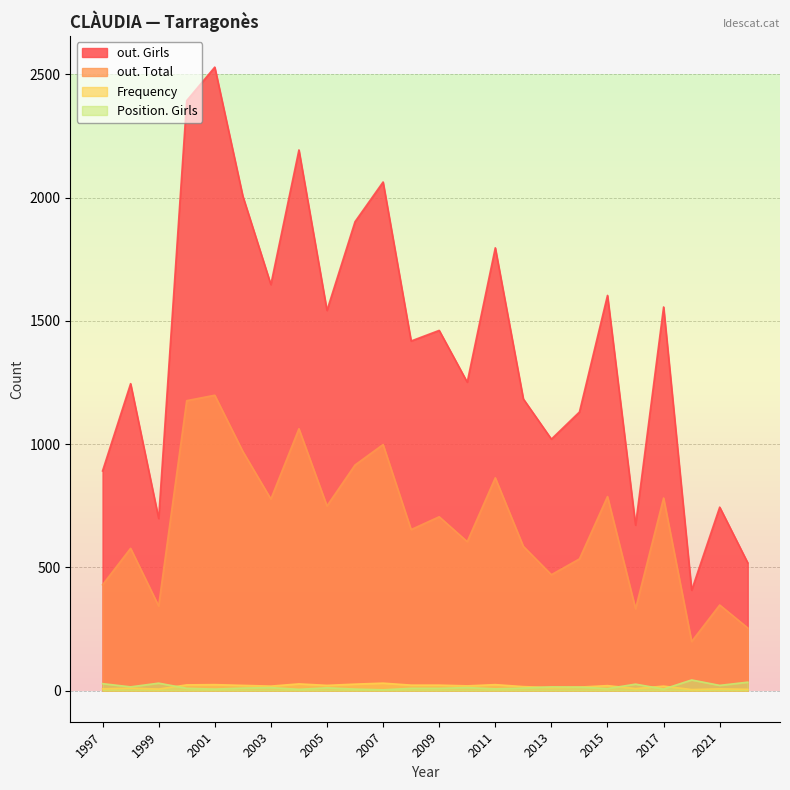

At which label is out. Total closest to 698?

2009